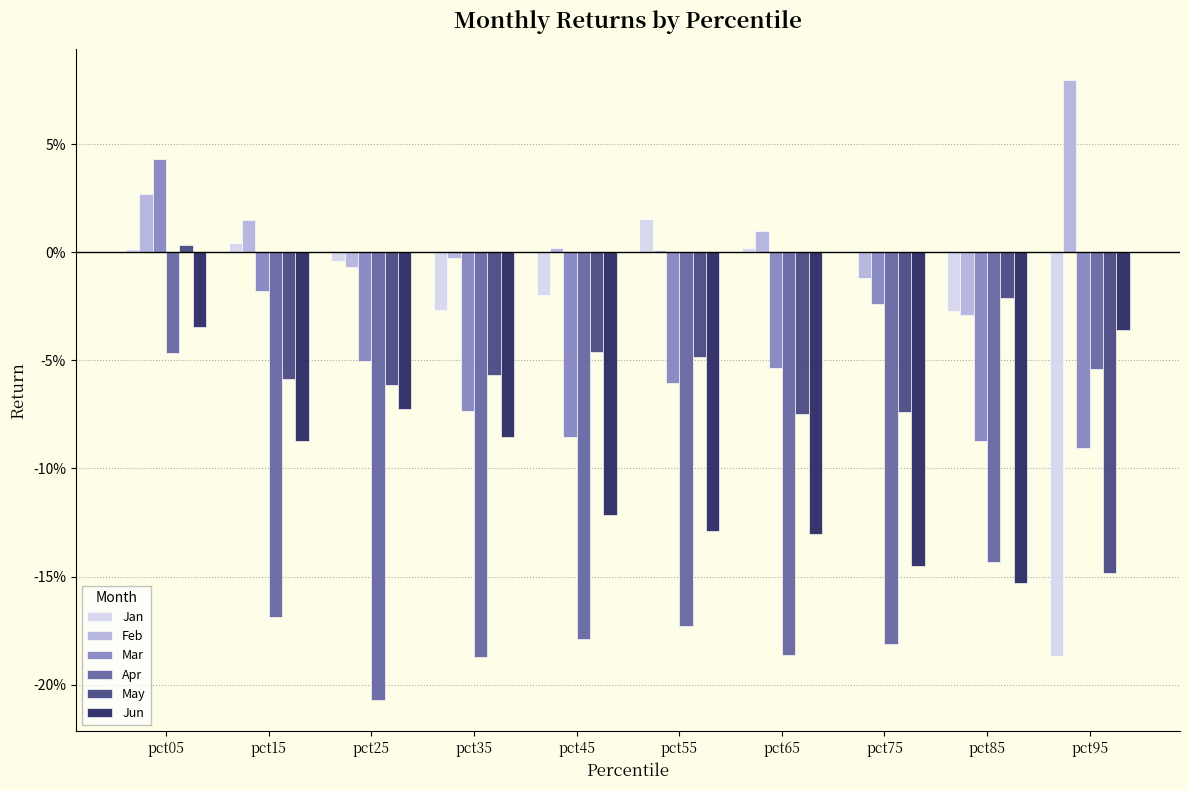

Reading left to right, what are all the values shown in this chart?

Jan: pct05=0.0	pct15=0.0	pct25=-0.0	pct35=-0.0	pct45=-0.0	pct55=0.0	pct65=0.0	pct75=-0.0	pct85=-0.0	pct95=-0.2
Feb: pct05=0.0	pct15=0.0	pct25=-0.0	pct35=-0.0	pct45=0.0	pct55=0.0	pct65=0.0	pct75=-0.0	pct85=-0.0	pct95=0.1
Mar: pct05=0.0	pct15=-0.0	pct25=-0.1	pct35=-0.1	pct45=-0.1	pct55=-0.1	pct65=-0.1	pct75=-0.0	pct85=-0.1	pct95=-0.1
Apr: pct05=-0.0	pct15=-0.2	pct25=-0.2	pct35=-0.2	pct45=-0.2	pct55=-0.2	pct65=-0.2	pct75=-0.2	pct85=-0.1	pct95=-0.1
May: pct05=0.0	pct15=-0.1	pct25=-0.1	pct35=-0.1	pct45=-0.0	pct55=-0.0	pct65=-0.1	pct75=-0.1	pct85=-0.0	pct95=-0.1
Jun: pct05=-0.0	pct15=-0.1	pct25=-0.1	pct35=-0.1	pct45=-0.1	pct55=-0.1	pct65=-0.1	pct75=-0.1	pct85=-0.2	pct95=-0.0